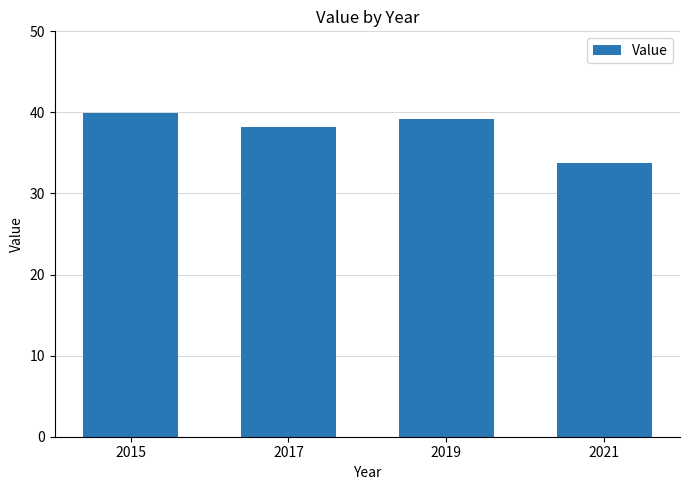

What is the sum of the values at 2019 and 2017?

77.4